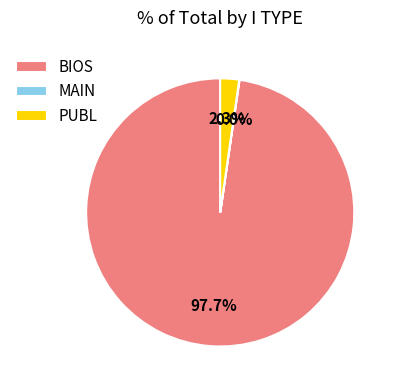

Is there a majority slice in this chart?

Yes